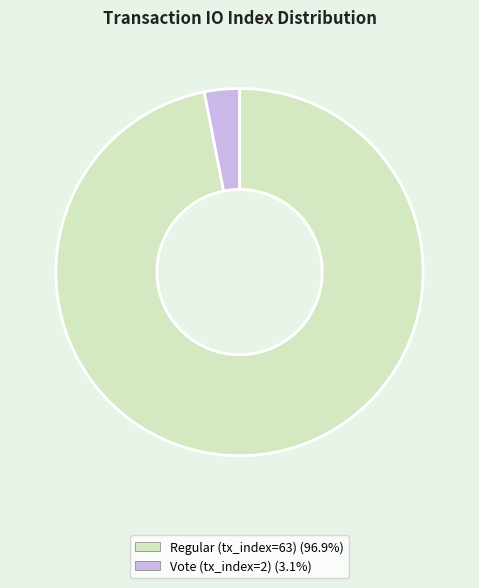

Rank the categories by value from lowest to highest.

Vote (tx_index=2), Regular (tx_index=63)